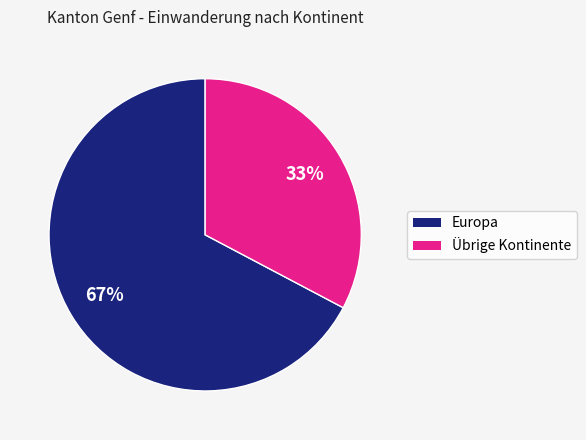

How many segments does this pie chart have?

2